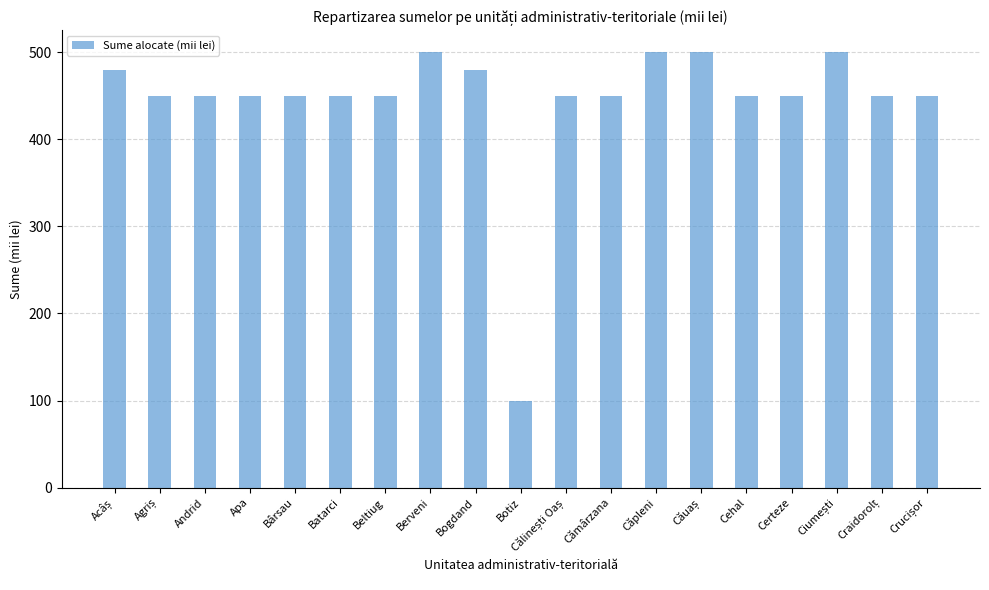

What is the average value?

445